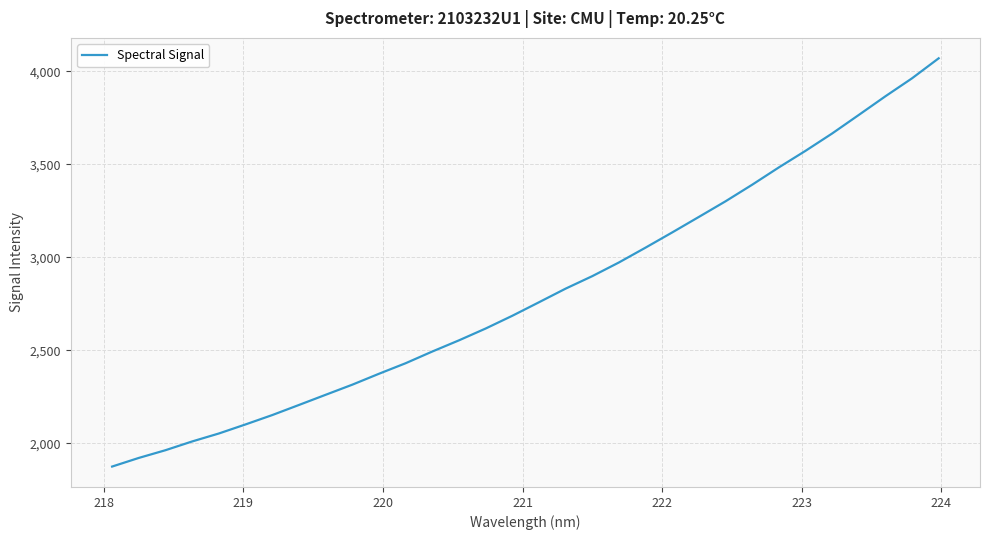

How many distinct data groups are displayed?

1